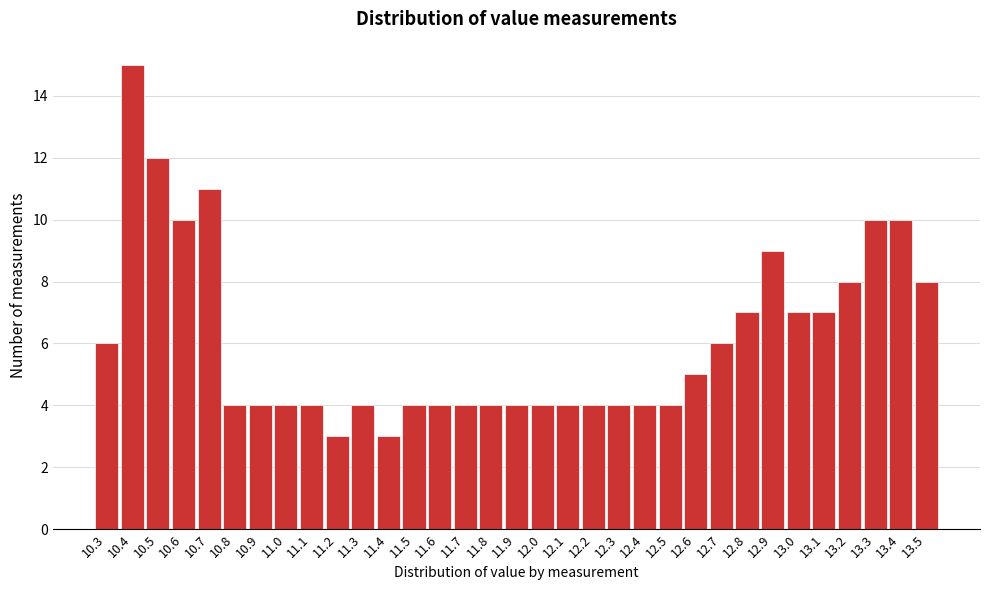

What is the height of the bar covering 12.15 to 12.25 on the x-axis? The values are not printed on the chart, so give them approximately, as read against the axis.

4